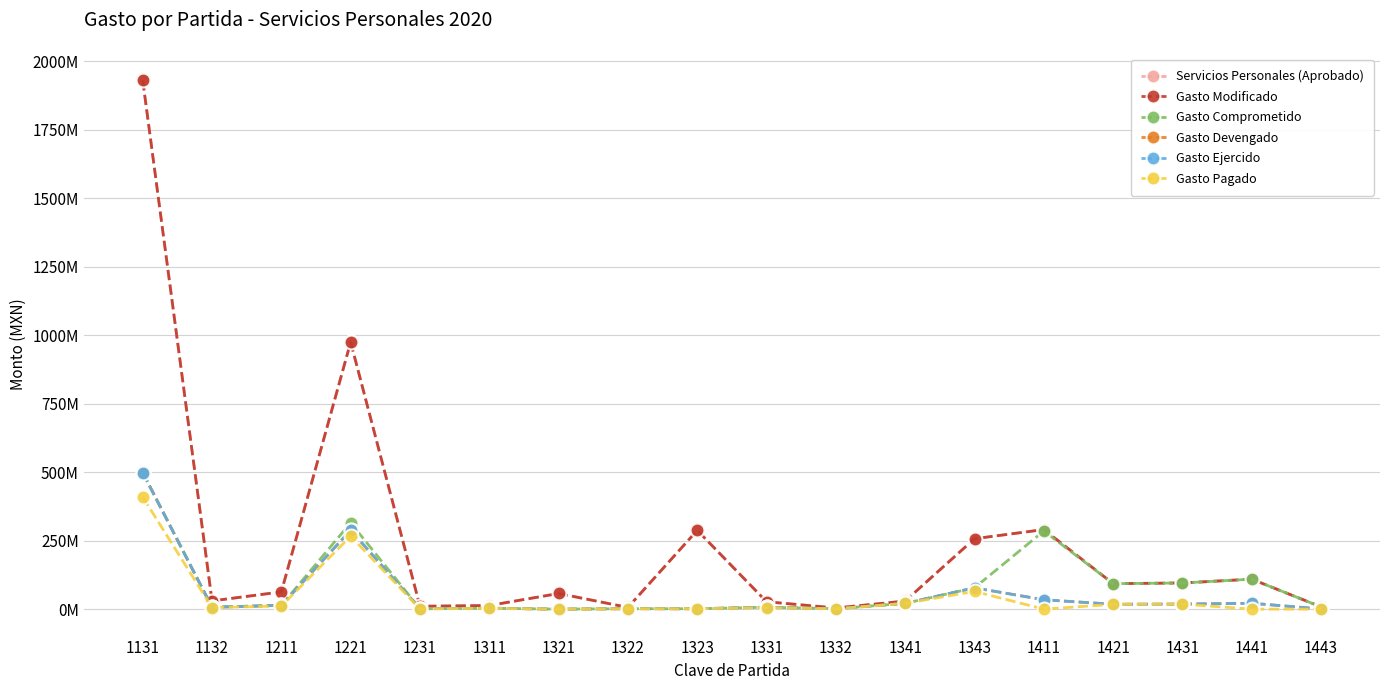

How many values in the Gasto Ejercido series are below 13815330?

9